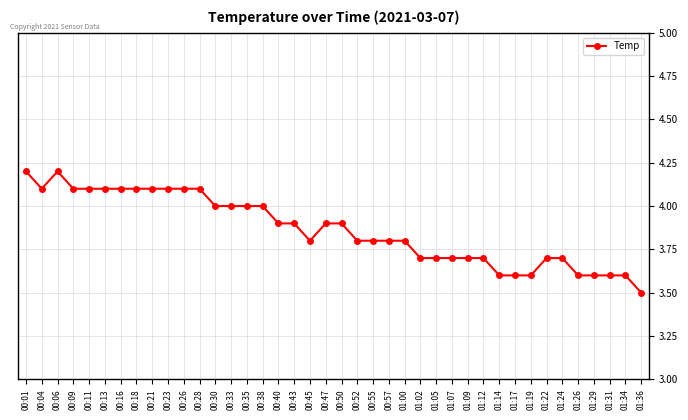

The value at 01:24 is 3.7. True or false?

True